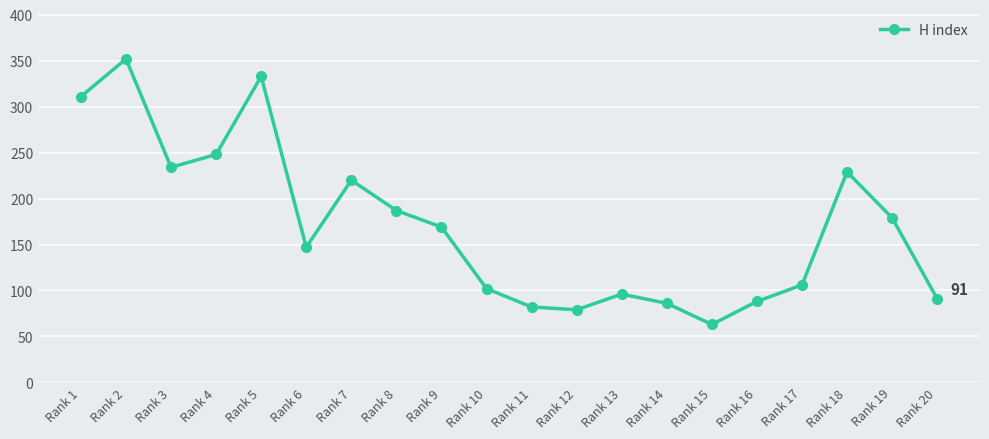

What is the sum of all values?

3402